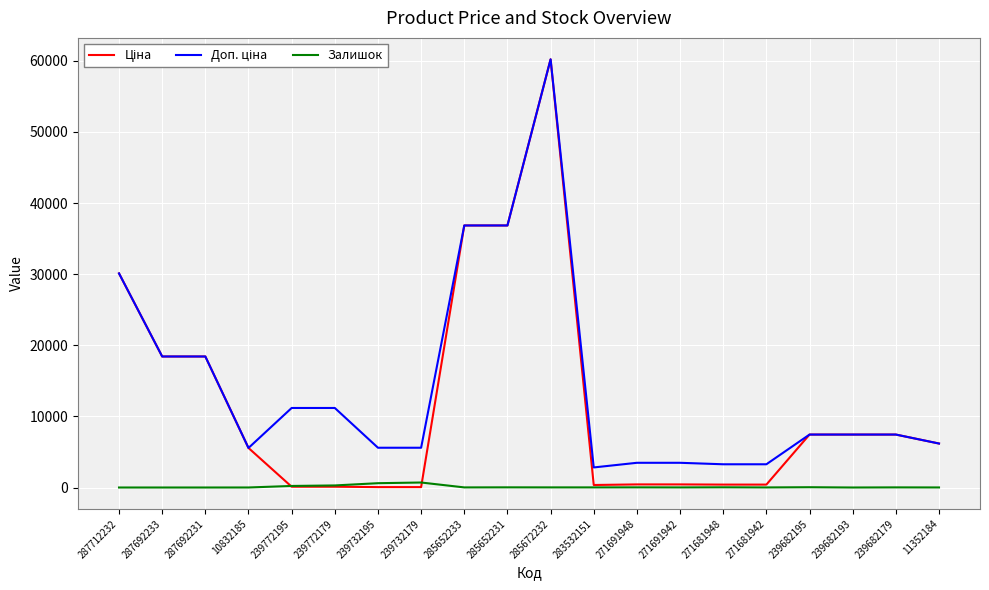

At which category is the sum across all series the highest?

285672232